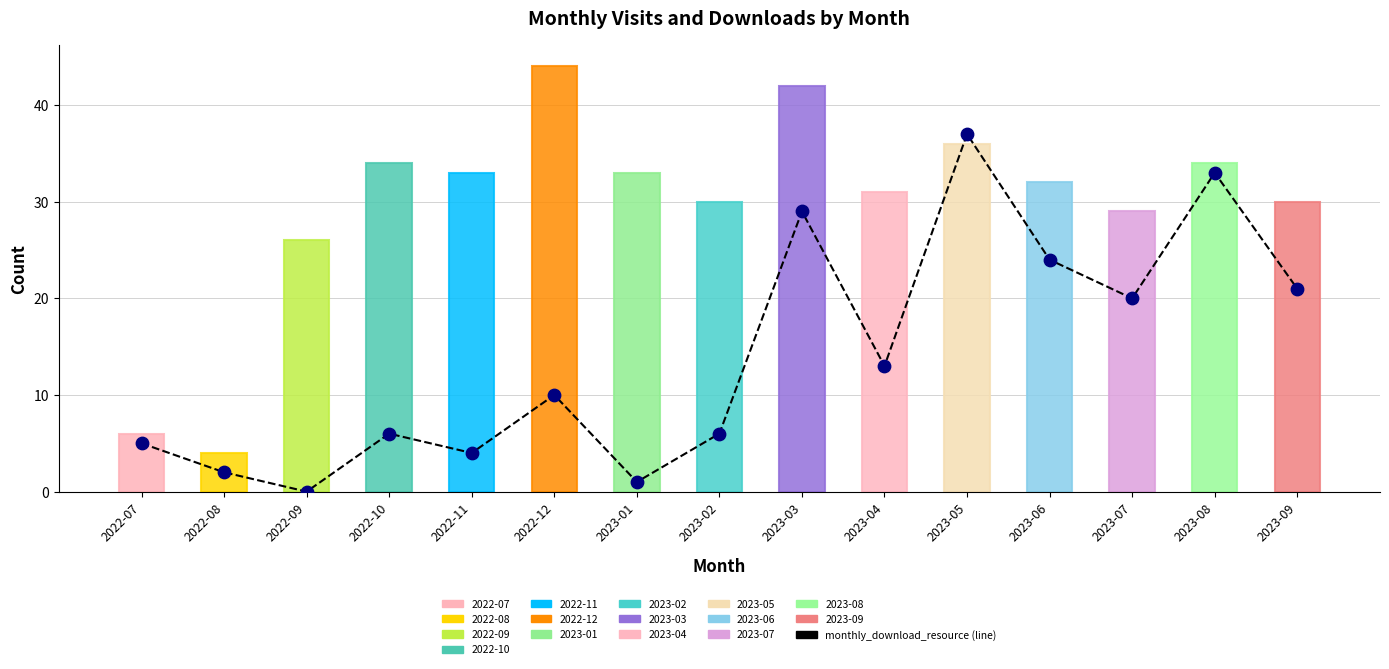

What is the ratio of the value at 2023-03 to the value at 2023-08?

0.9